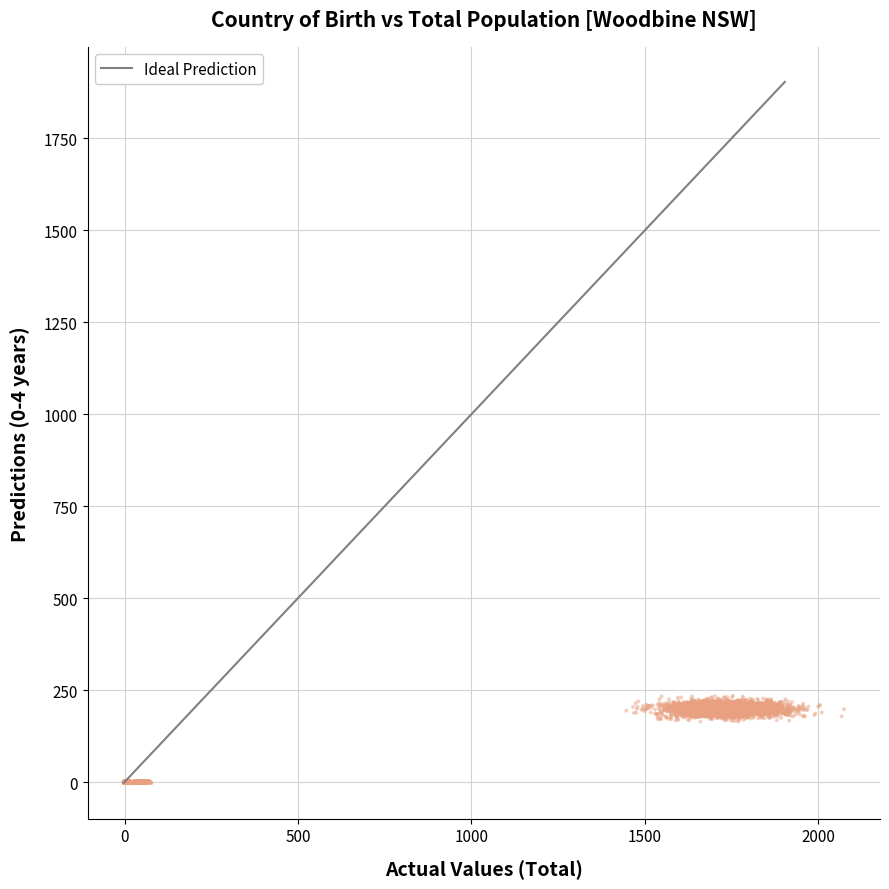

What is the range of X values (max minus min)?

2076.2